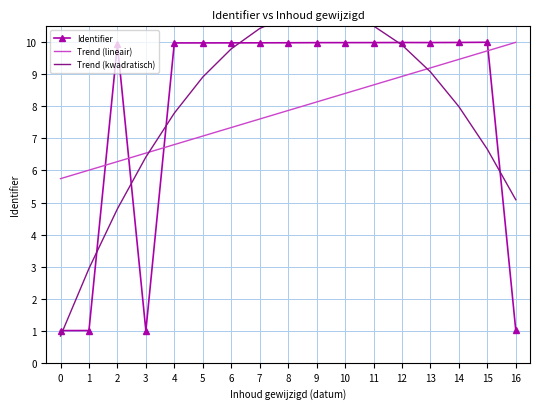

How many categories are shown in the chart?

17